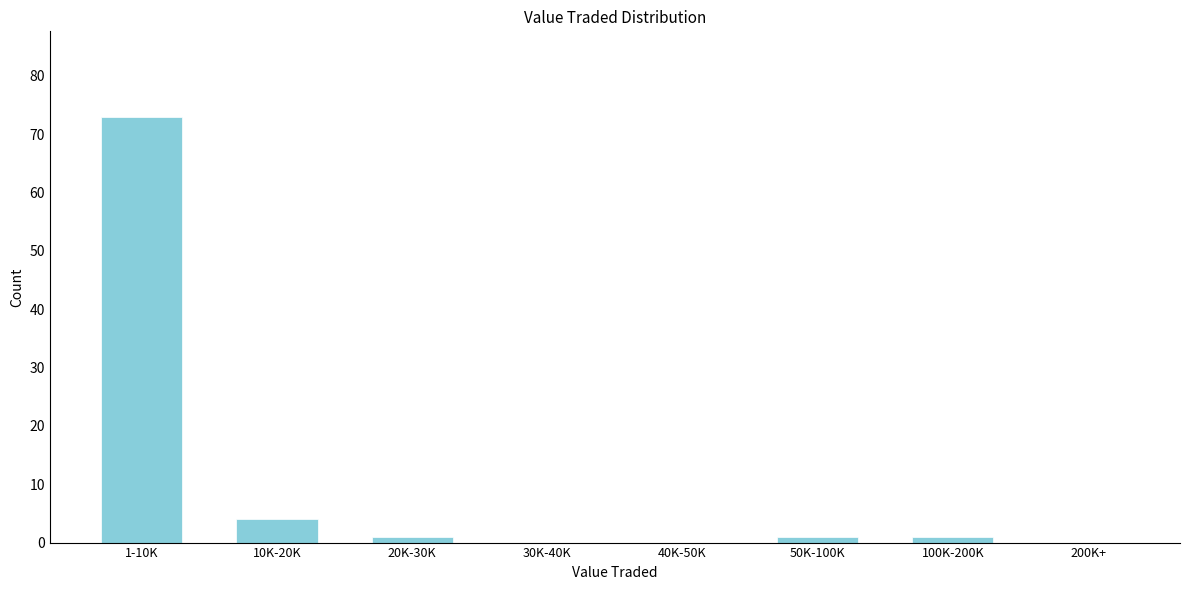

Reading left to right, what are all the values shown in this chart?

1-10K=73	10K-20K=4	20K-30K=1	30K-40K=0	40K-50K=0	50K-100K=1	100K-200K=1	200K+=0